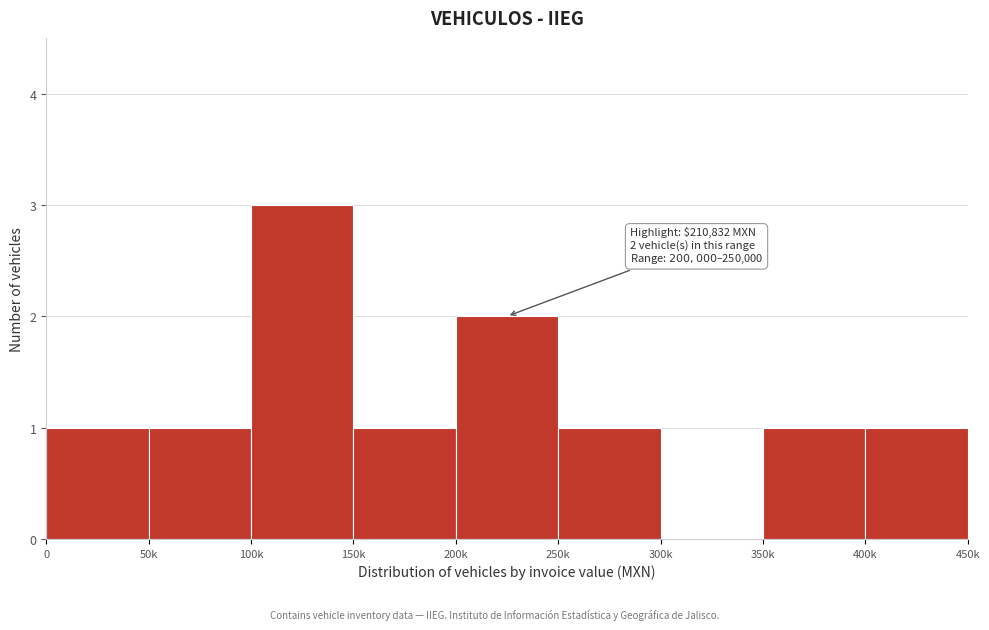

Reading right to left, extract all data points from this chart.

400k=1	350k=1	300k=0	250k=1	200k=2	150k=1	100k=3	50k=1	0=1